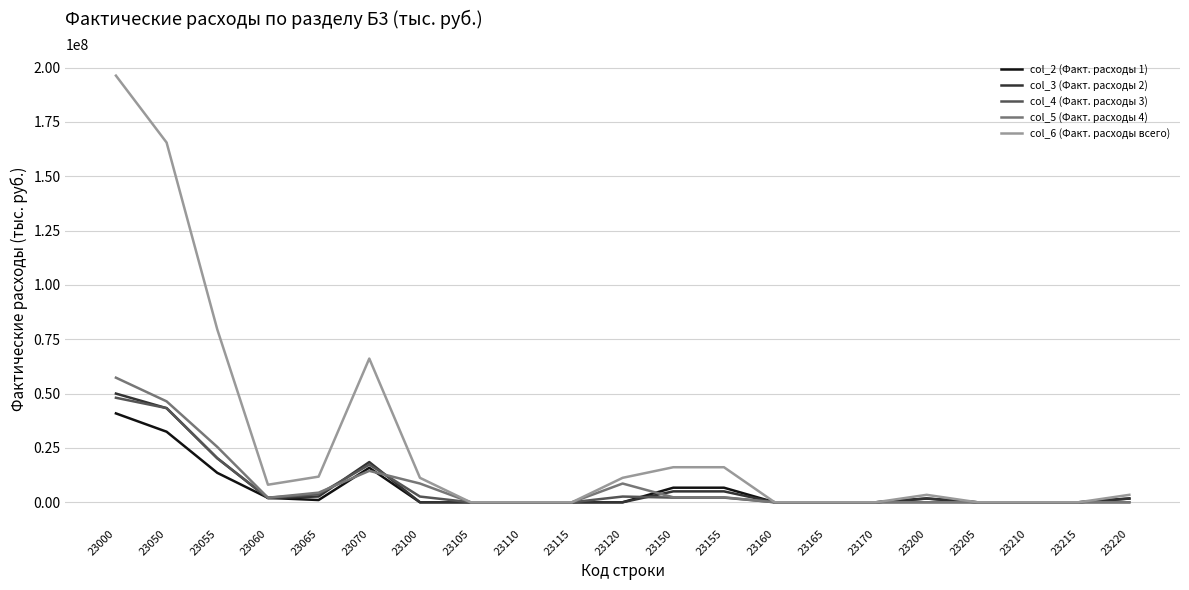

At which category is the sum across all series the highest?

23000